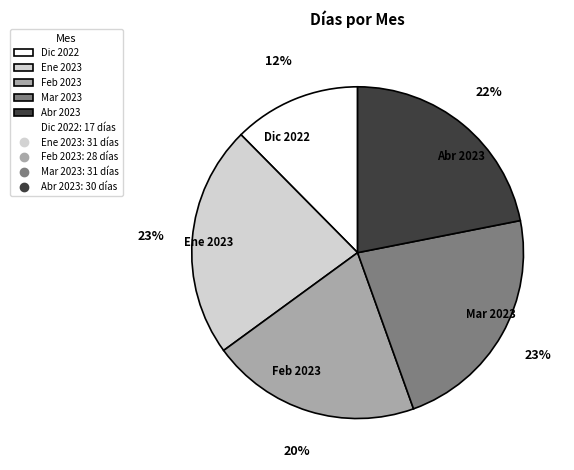

To the nearest percent, what portion does Dic 2022 represent?

12%